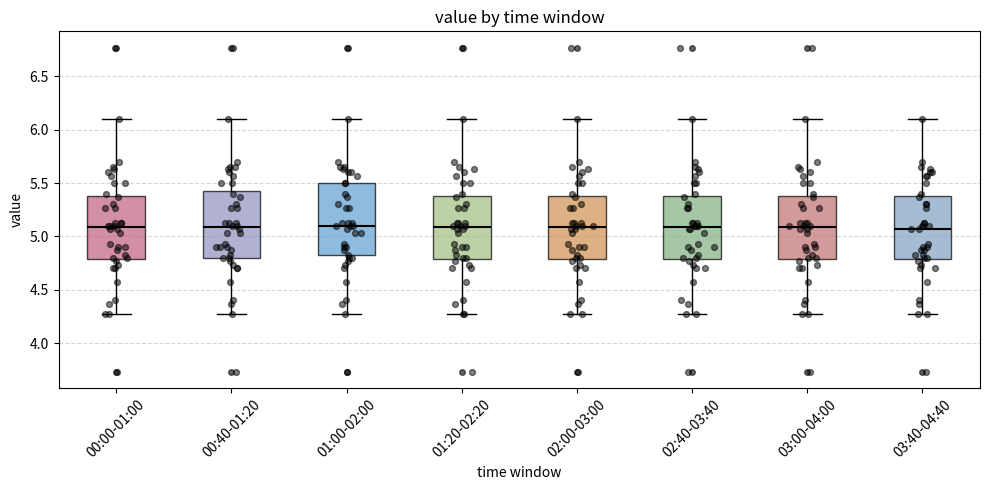

Reading left to right, read every box against the y-axis: the position of its median line, the range the box covers, and the ends of its whiskers. The values are not printed on the chart, so give them approximately, as read against the axis.

00:00-01:00: median 5.10, box 4.80 to 5.40, whiskers 4.25 to 6.10
00:40-01:20: median 5.10, box 4.80 to 5.45, whiskers 4.25 to 6.10
01:00-02:00: median 5.10, box 4.80 to 5.50, whiskers 4.25 to 6.10
01:20-02:20: median 5.10, box 4.80 to 5.40, whiskers 4.25 to 6.10
02:00-03:00: median 5.10, box 4.80 to 5.40, whiskers 4.25 to 6.10
02:40-03:40: median 5.10, box 4.80 to 5.40, whiskers 4.25 to 6.10
03:00-04:00: median 5.10, box 4.80 to 5.40, whiskers 4.25 to 6.10
03:40-04:40: median 5.05, box 4.80 to 5.40, whiskers 4.25 to 6.10